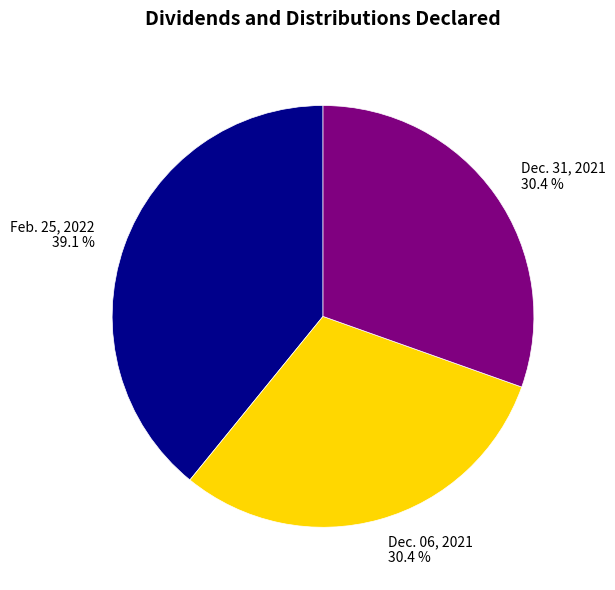

Is it true that Dec. 31, 2021 is 30% of the pie?

True